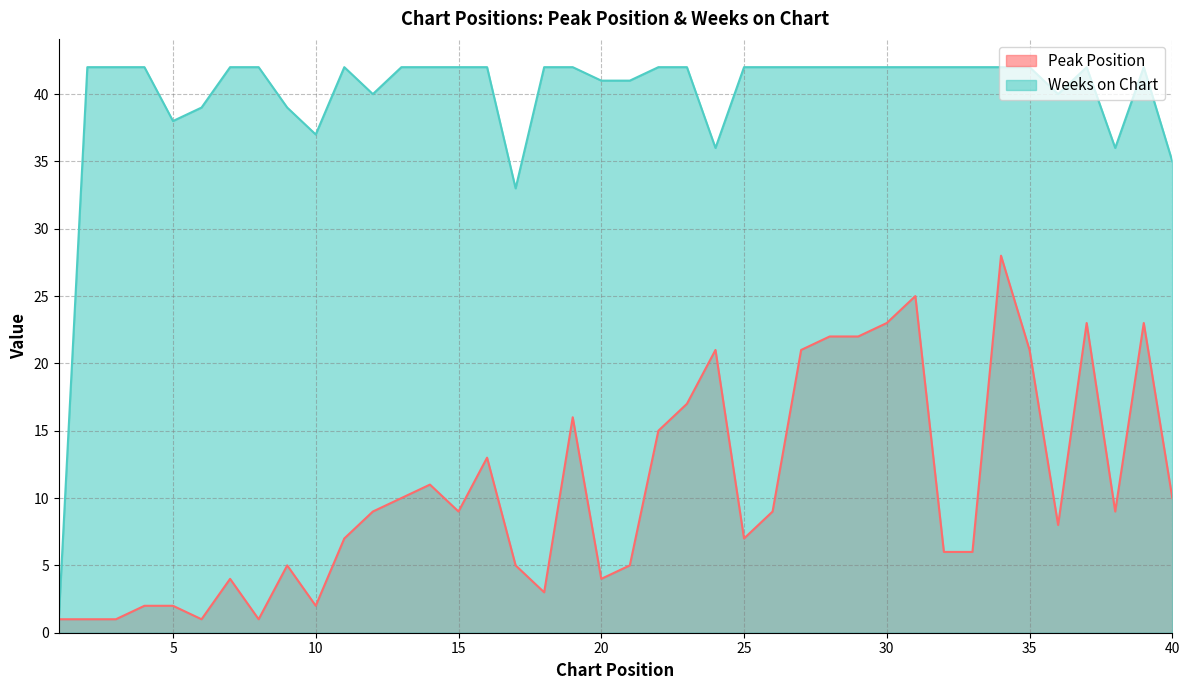

What is the smallest value displayed?

1